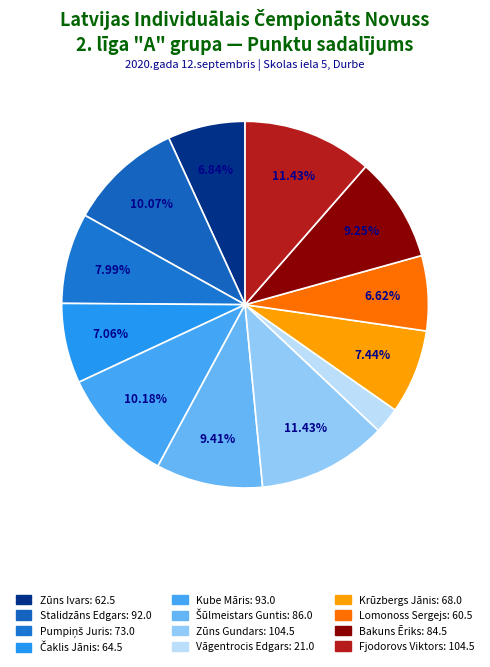

Is it true that Zūns Ivars is 13% of the pie?

False